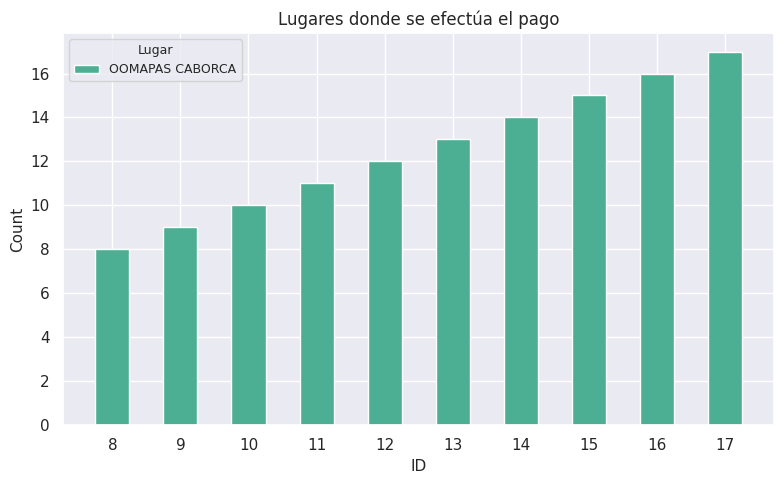

At which category does the chart reach its minimum across all series?

8